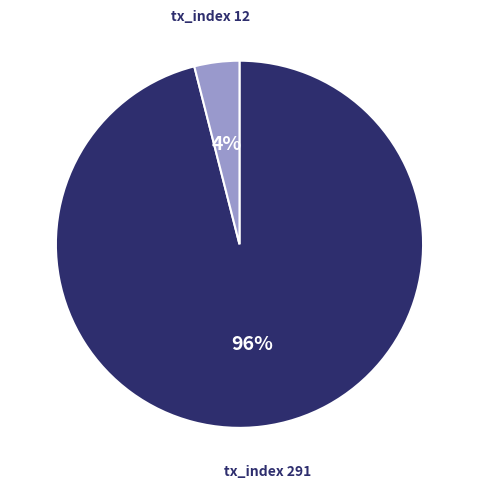

How many slices are in this pie chart?

2